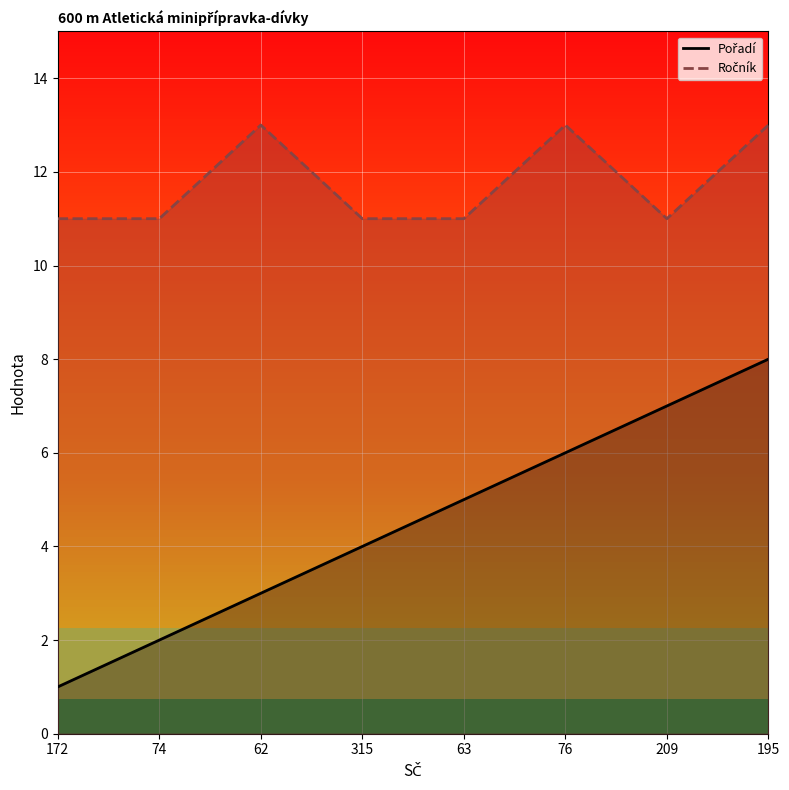

Where is the first local maximum for Ročník?

62